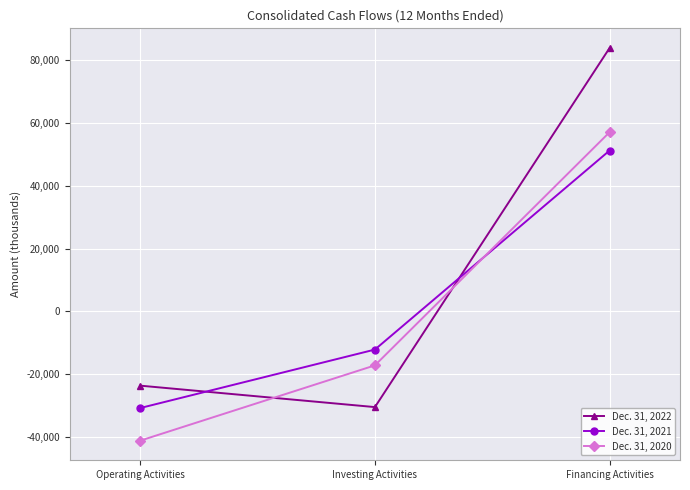

Which series has the widest spread of values?

Dec. 31, 2022